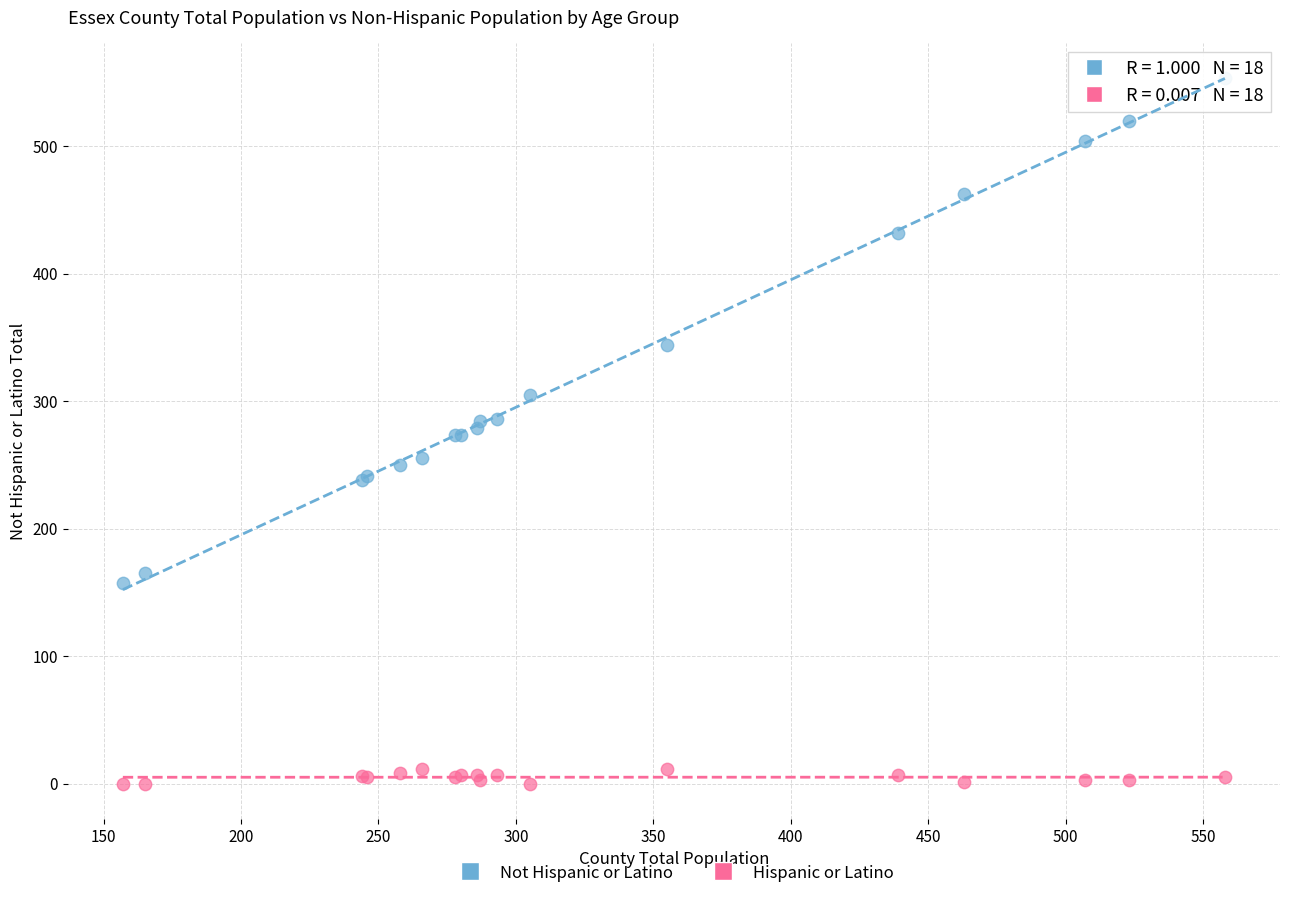

What are all the series names shown in the legend?

Not Hispanic or Latino, Hispanic or Latino